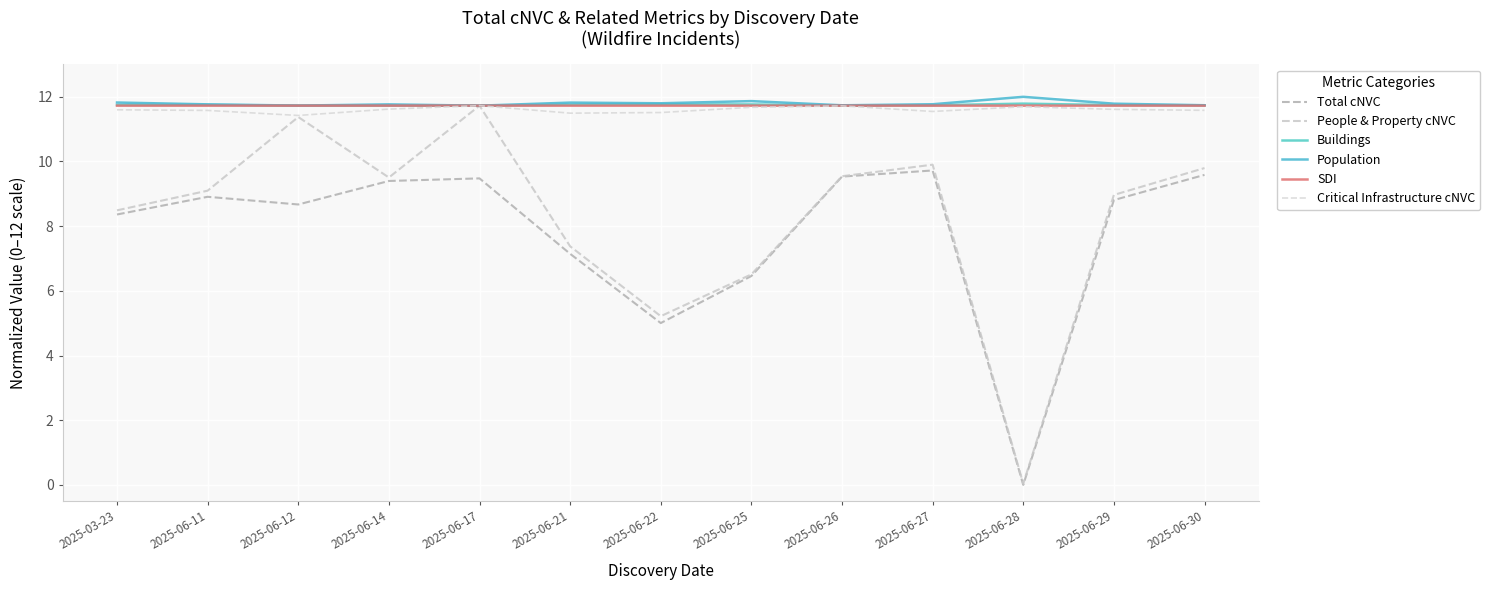

Is this an area chart (filled region under the line)?

No